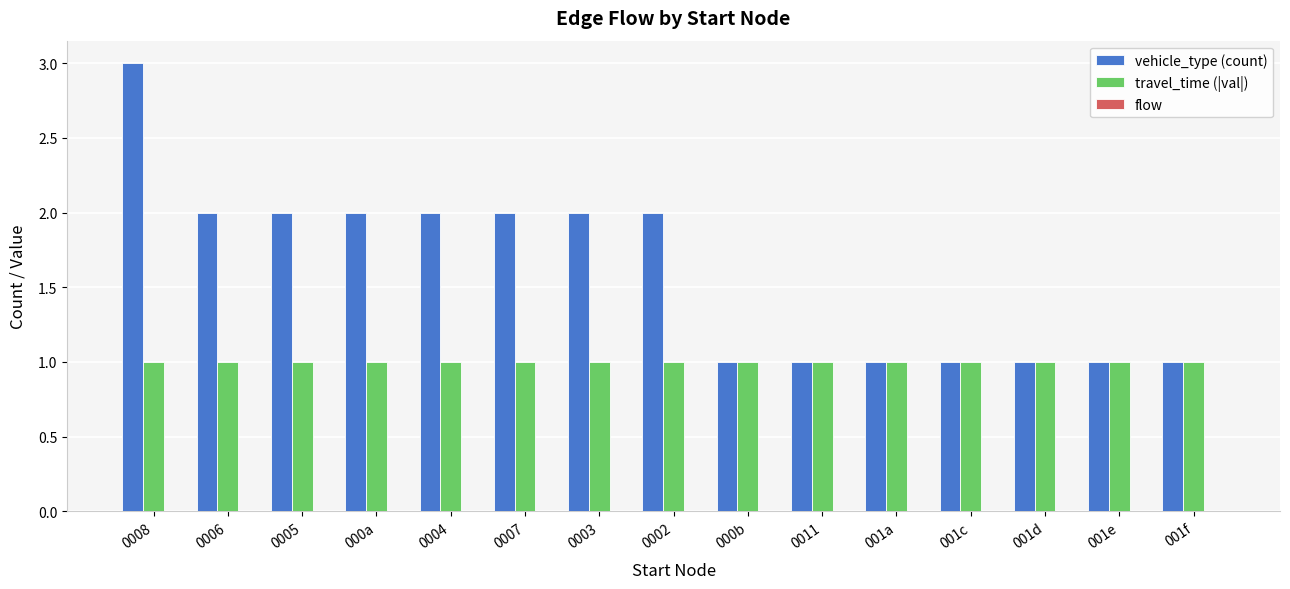

The vehicle_type (count) series shows 2 at 0008. True or false?

False